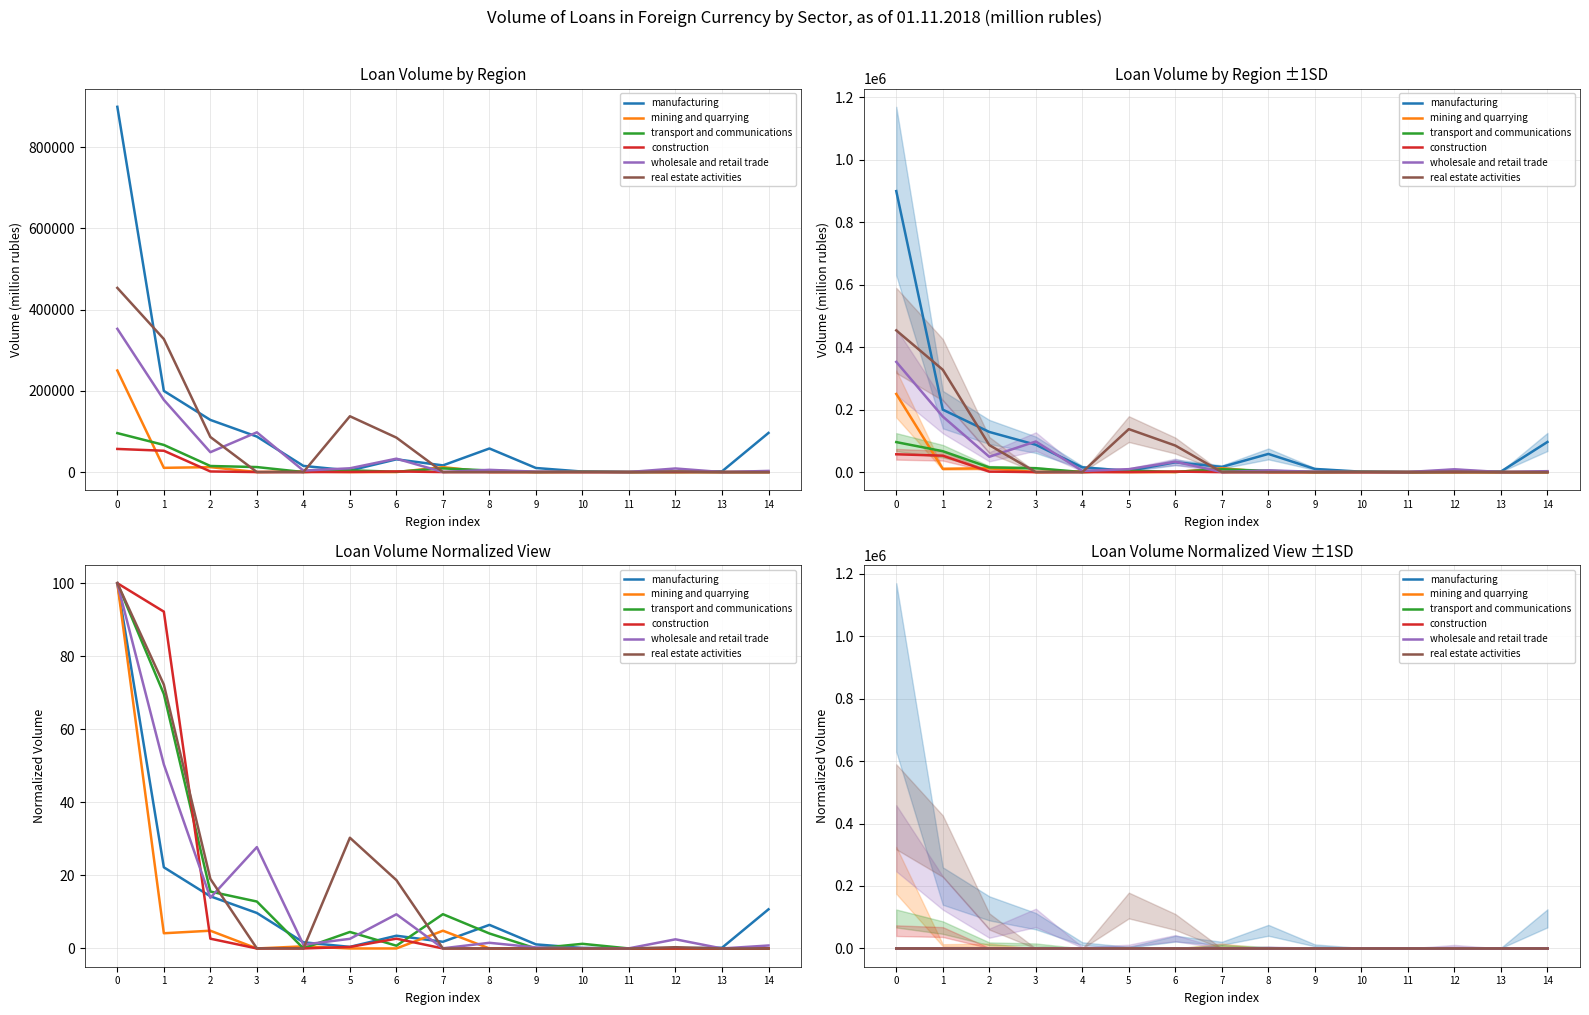

At how many categories does at least one series exceed 83?

2